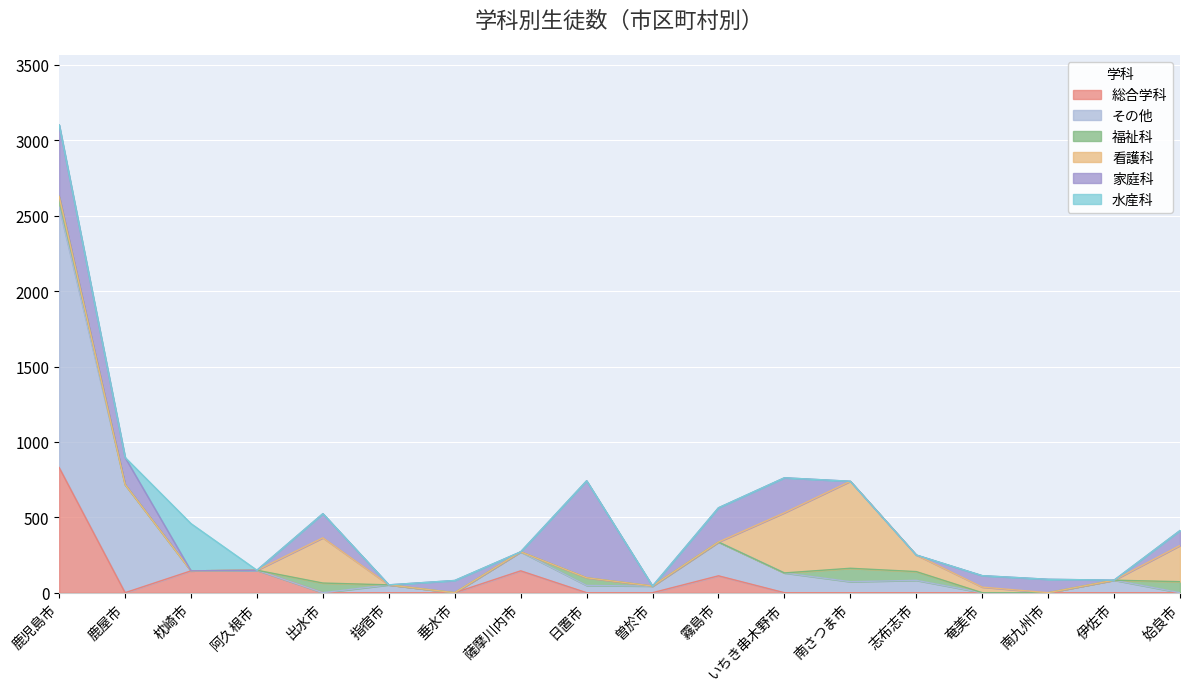

What is the spread (max minus min) of values at 鹿児島市?

1726